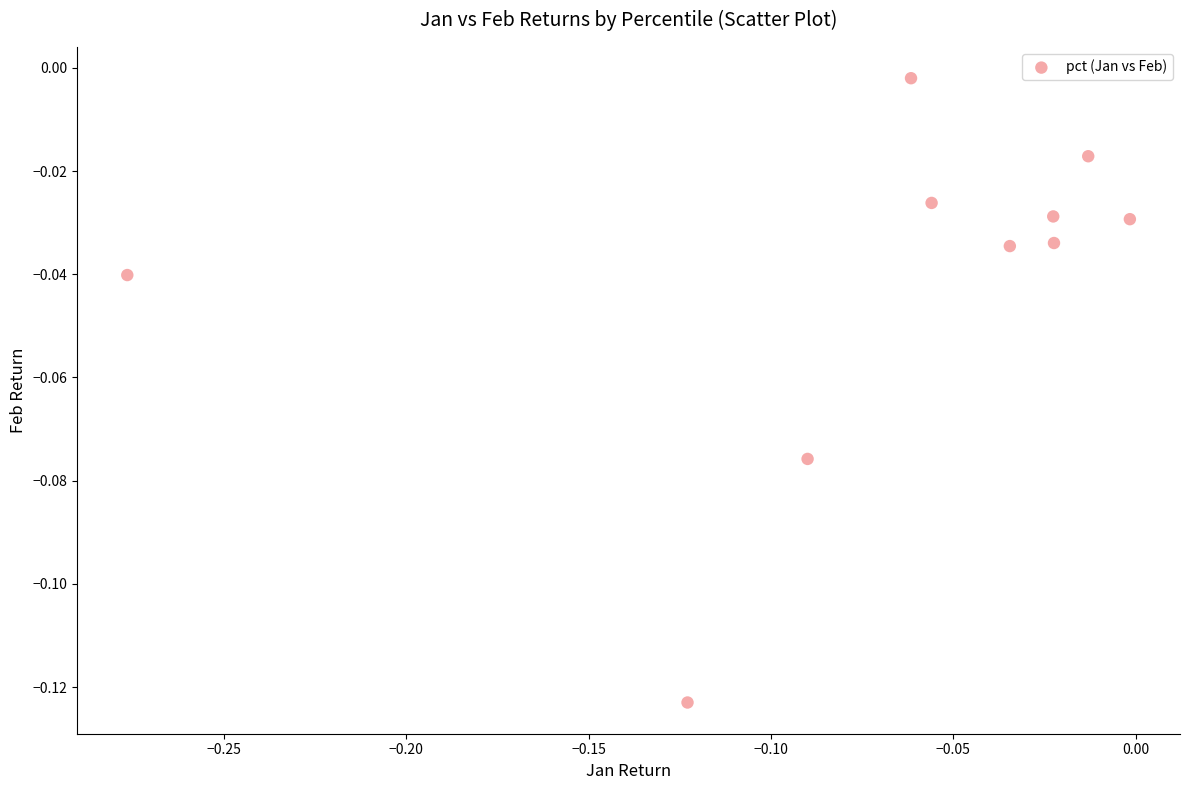

What is the range of X values (max minus min)?

0.3